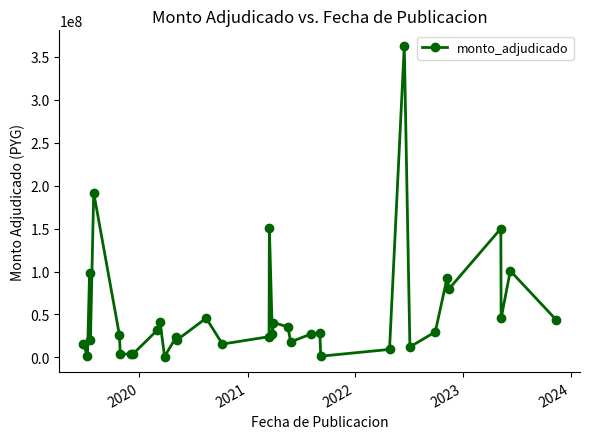

What is the greatest value displayed?

362700000